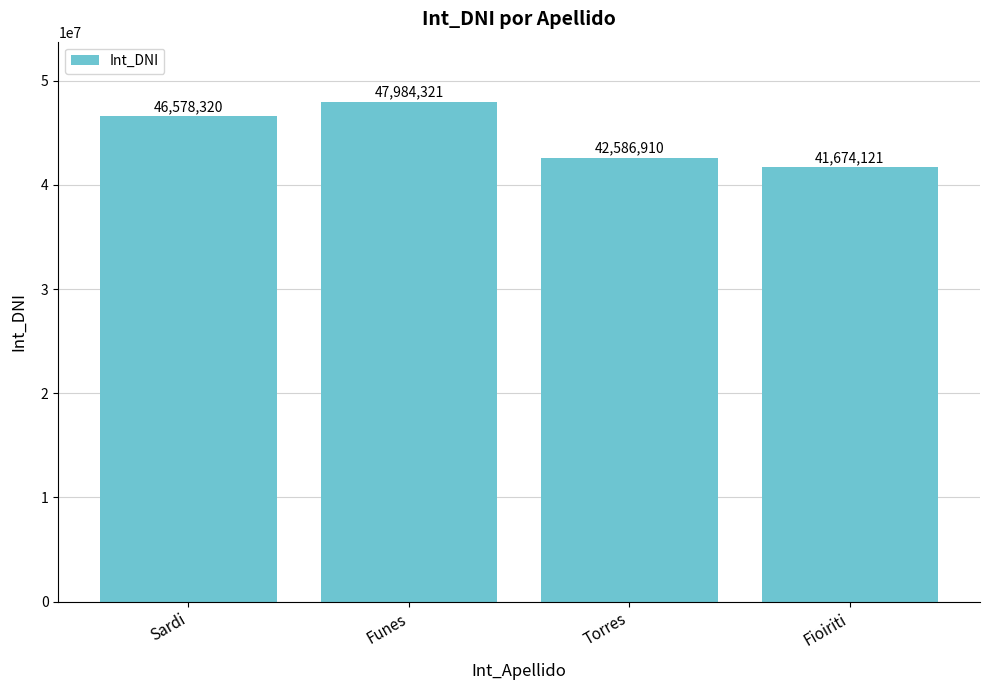

List the labels in order of value, smallest first.

Fioiriti, Torres, Sardi, Funes